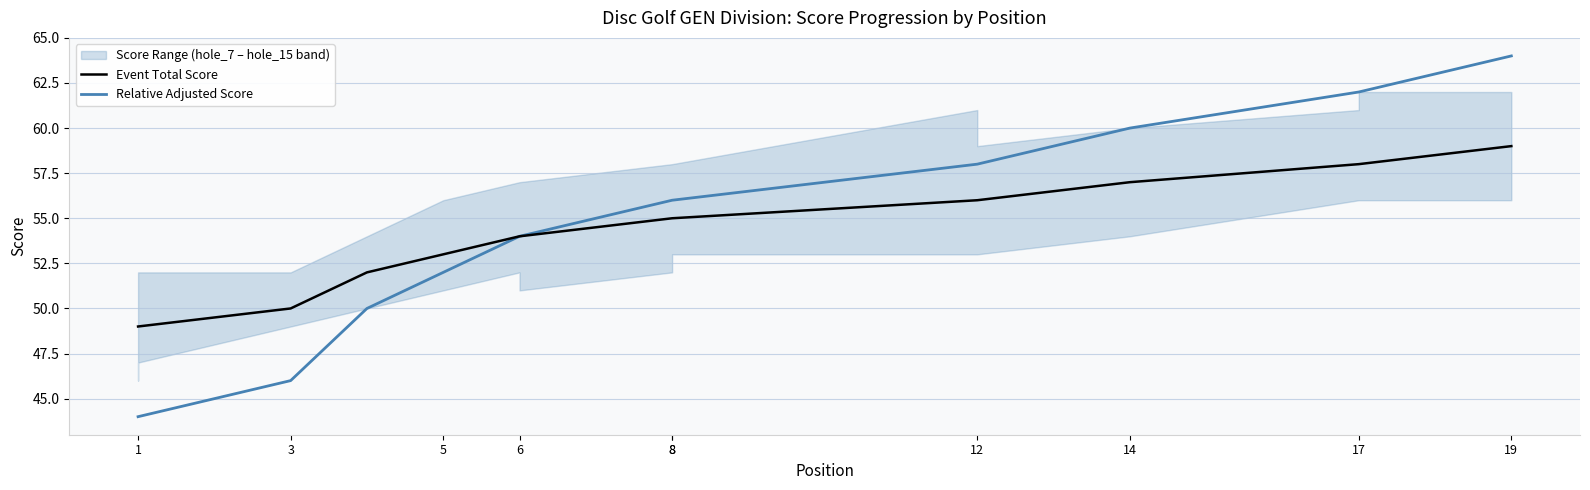

Does the chart display data point markers on the line(s)?

No